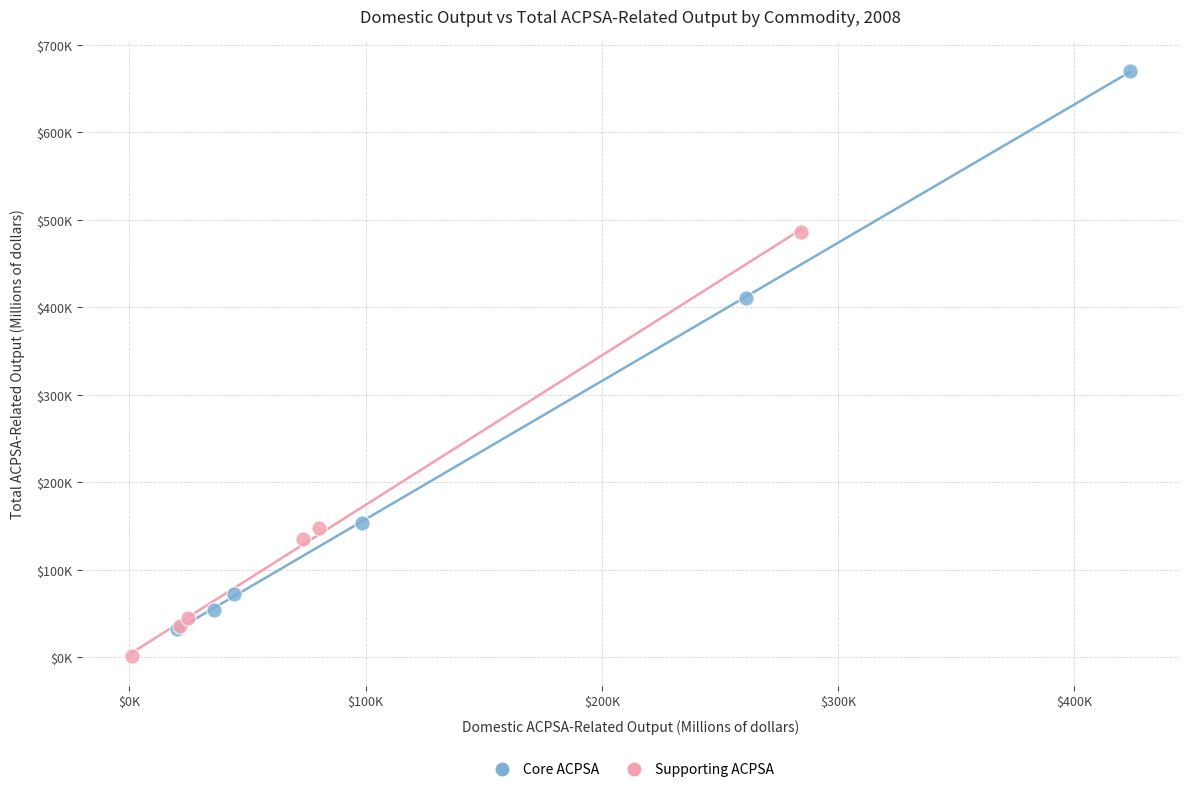

Which series has the largest Y range (max minus min)?

Core ACPSA